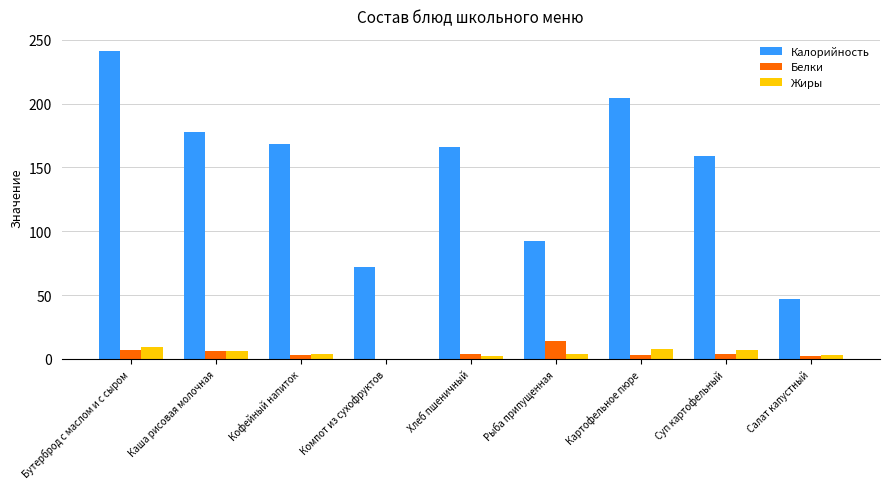

What is the sum of all Белки values?

43